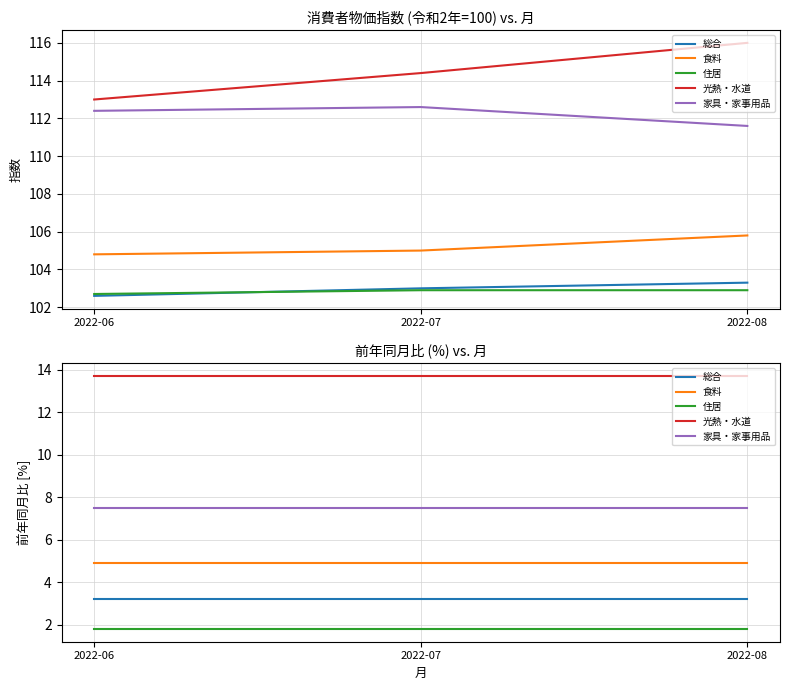

What is the spread (max minus min) of values at 2022-07?

11.9